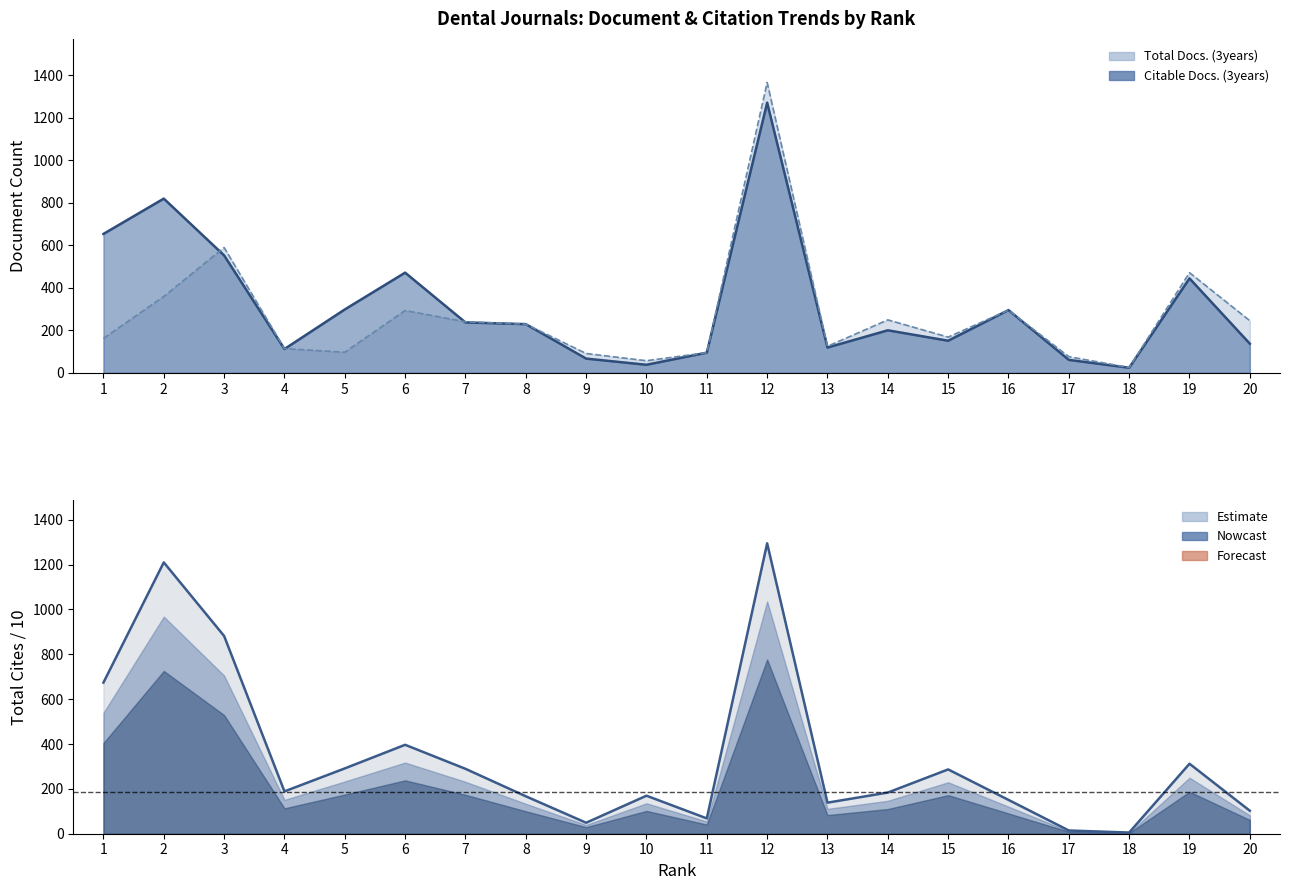

The value of Total Cites (3years) at 2 is 1209.8. True or false?

True